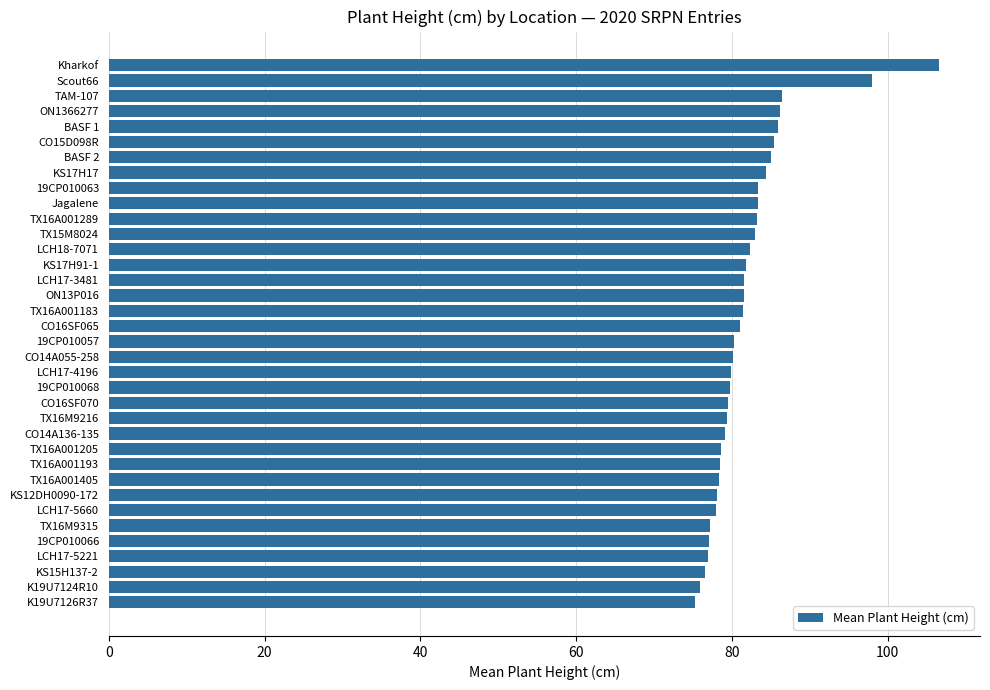

What is the difference between the maximum and minimum values?

31.2